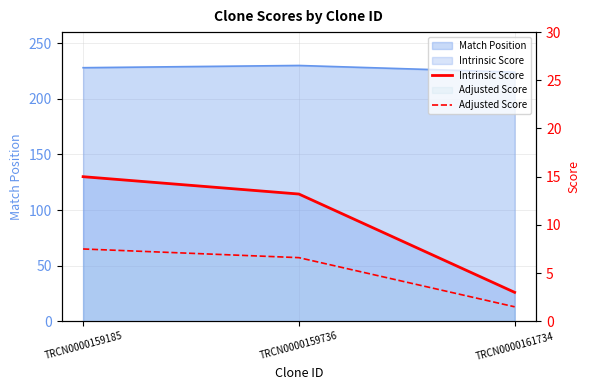

What is the sum of the Adjusted Score values at TRCN0000161734 and TRCN0000159185?

9.0